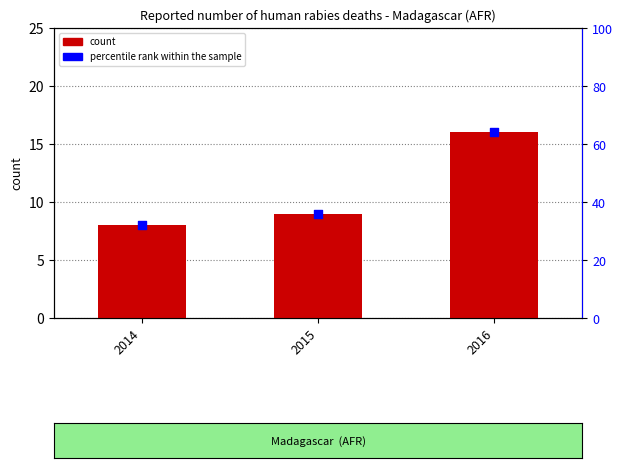

At how many categories does at least one series exceed 40?

1